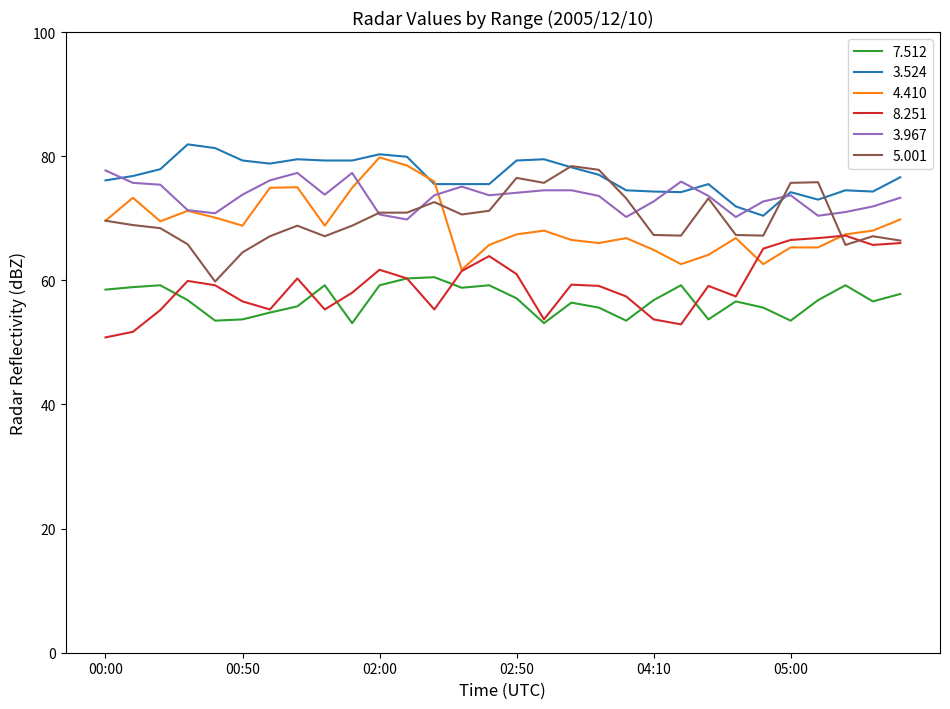

Count the number of categories in the chart.

30